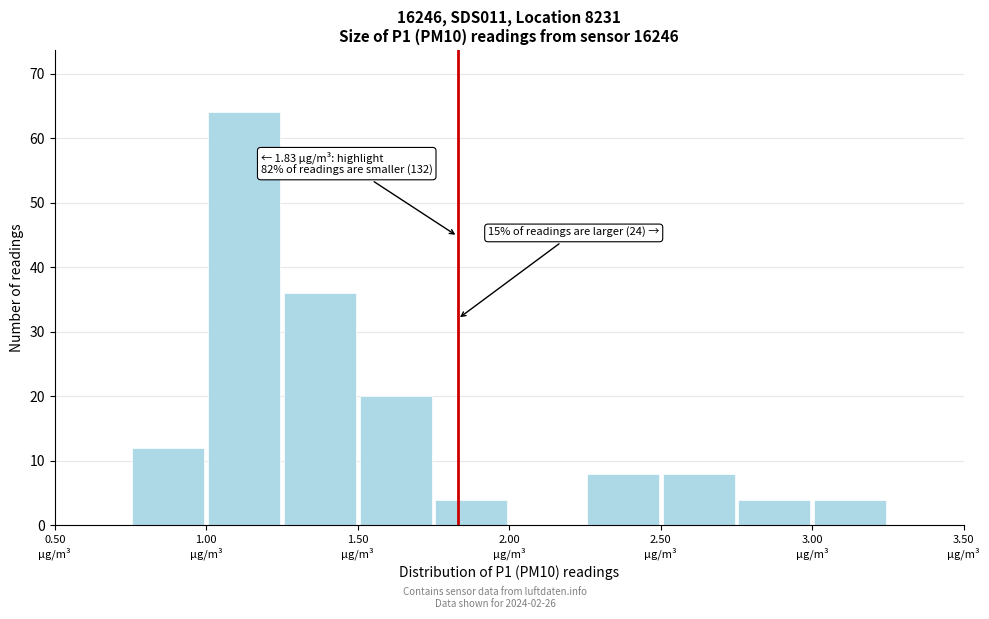

Over which range of the x-axis is the bar tallest?

1.00 to 1.25